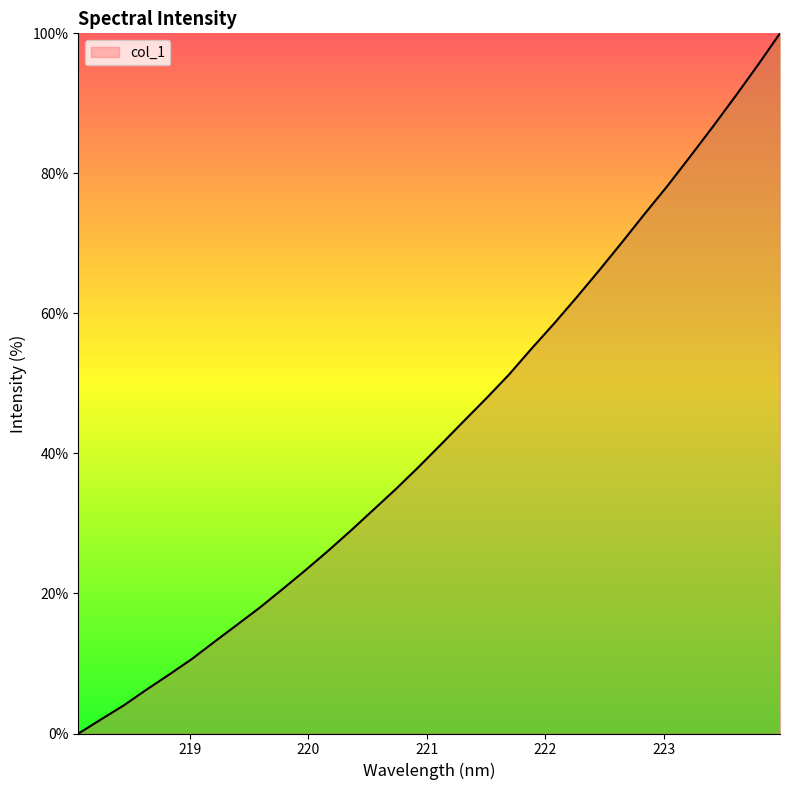

Reading left to right, transcribe all the data shown in this chart.

0.0	2.0	4.0	6.3	8.4	10.6	13.1	15.5	18.0	20.6	23.3	26.0	28.9	31.9	34.9	38.0	41.3	44.6	47.8	51.2	54.9	58.5	62.3	66.1	70.1	74.2	78.1	82.3	86.5	90.9	95.4	100.0